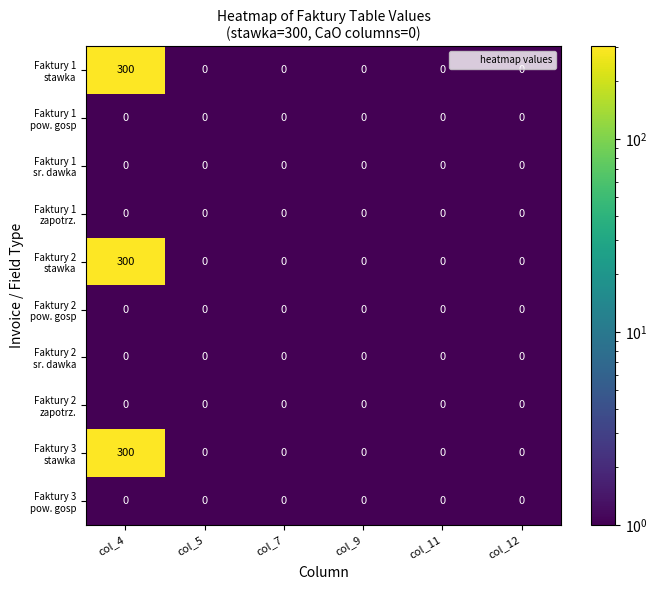

At which category is the sum across all series the highest?

col_4